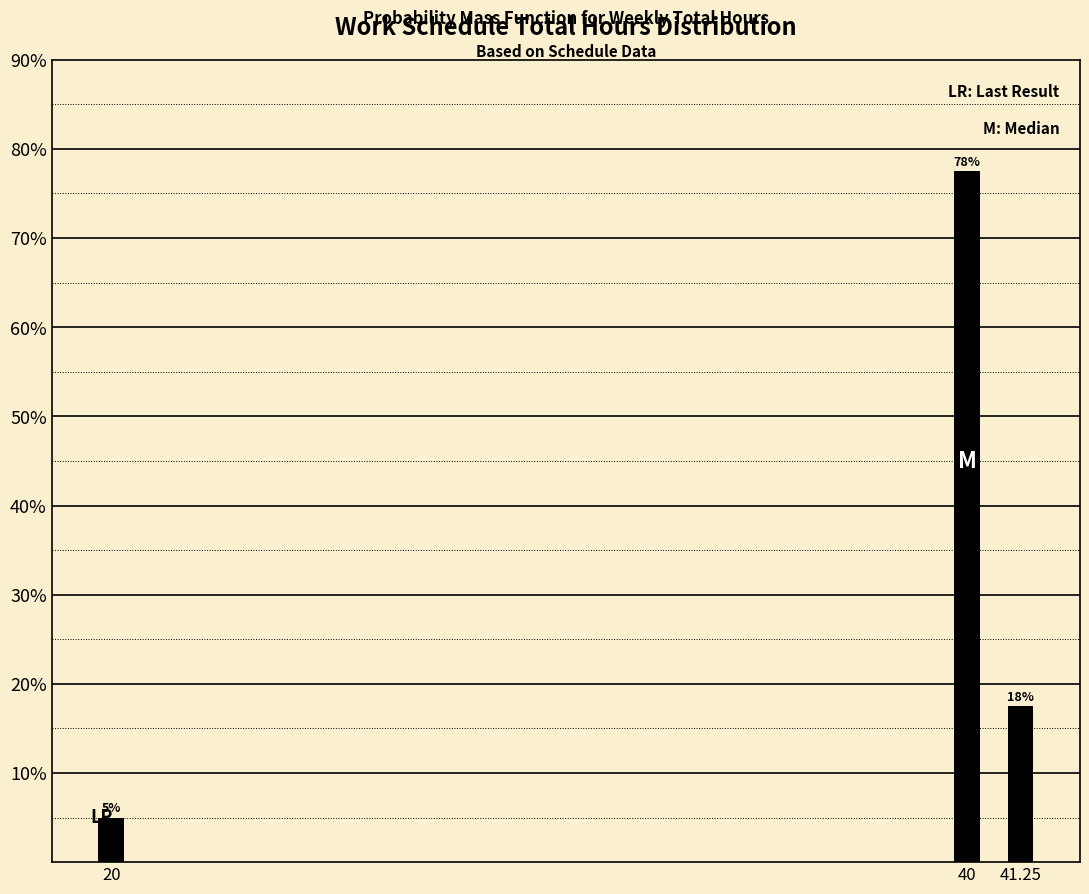

Are the bars horizontal?

No